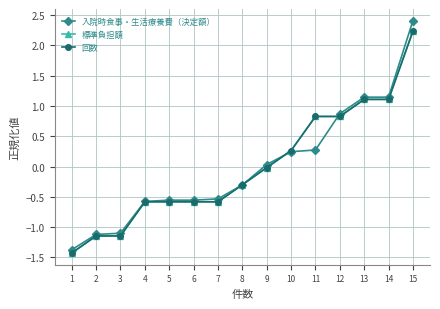

Which category has the lowest value in the 標準負担額 series?

1